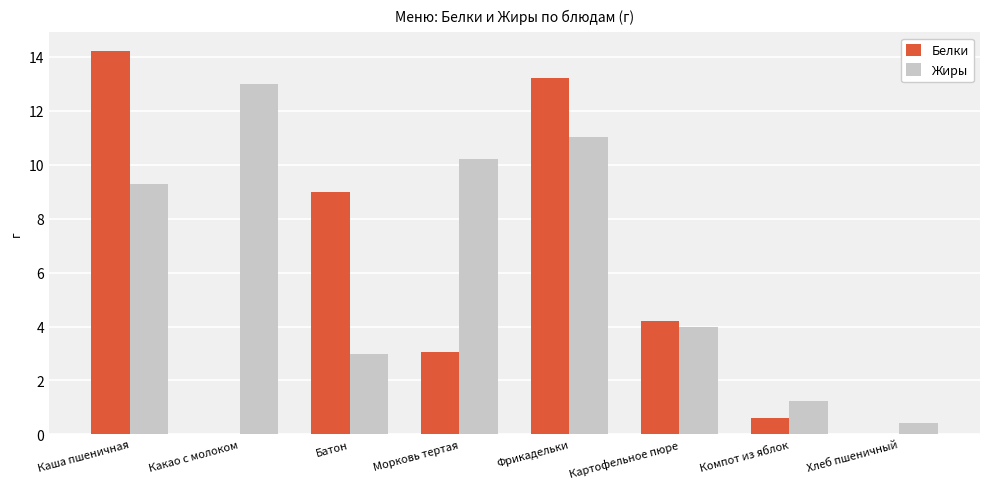

What is the highest value of the Белки series?

14.2